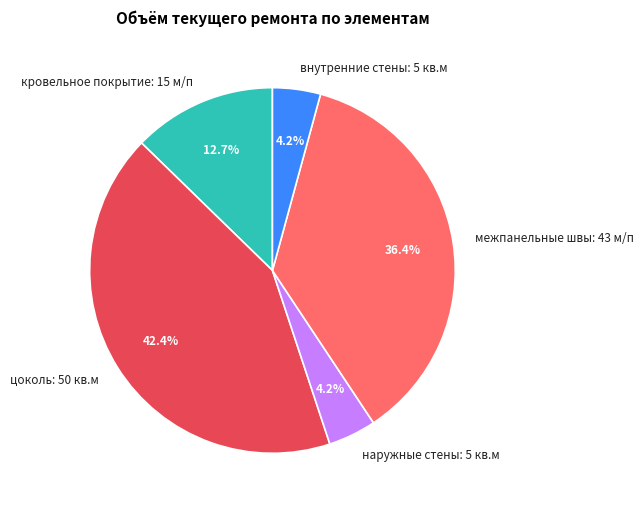

To the nearest percent, what is the average slice percentage?

20%